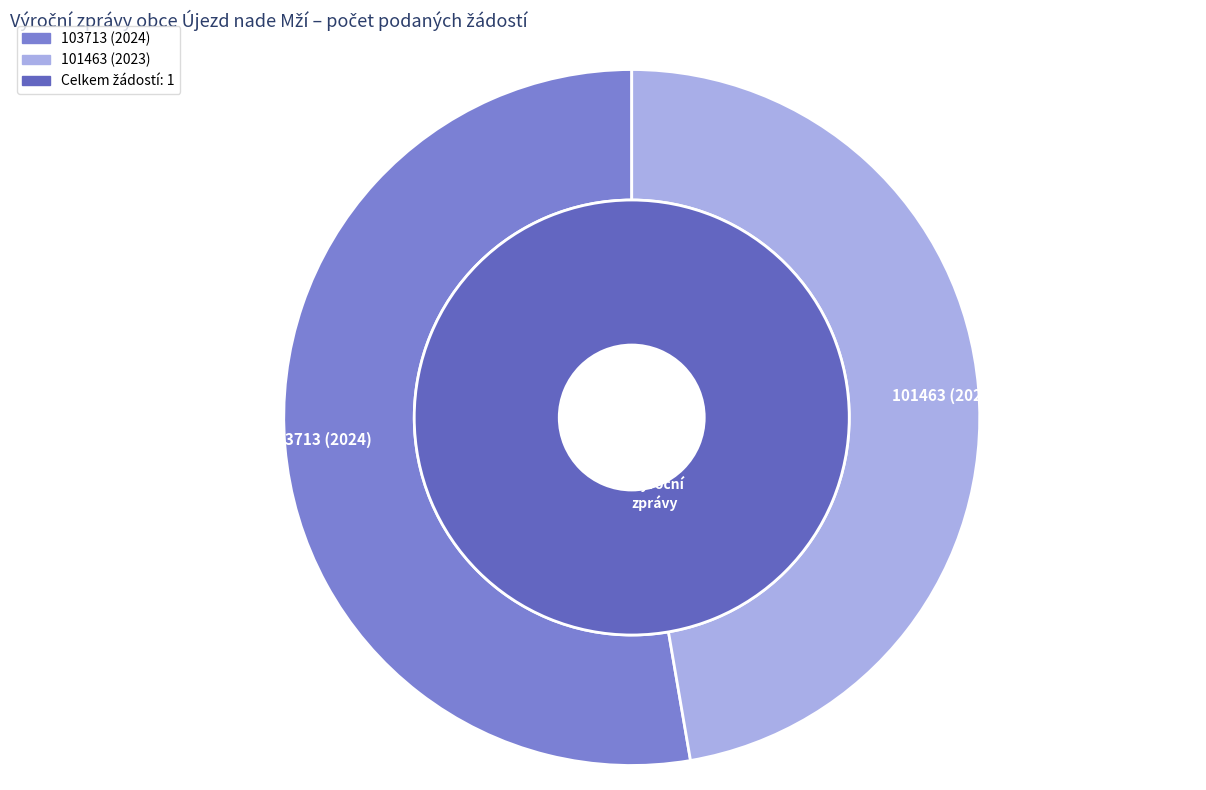

Does 103713 (2024) represent more than half of the total?

Yes